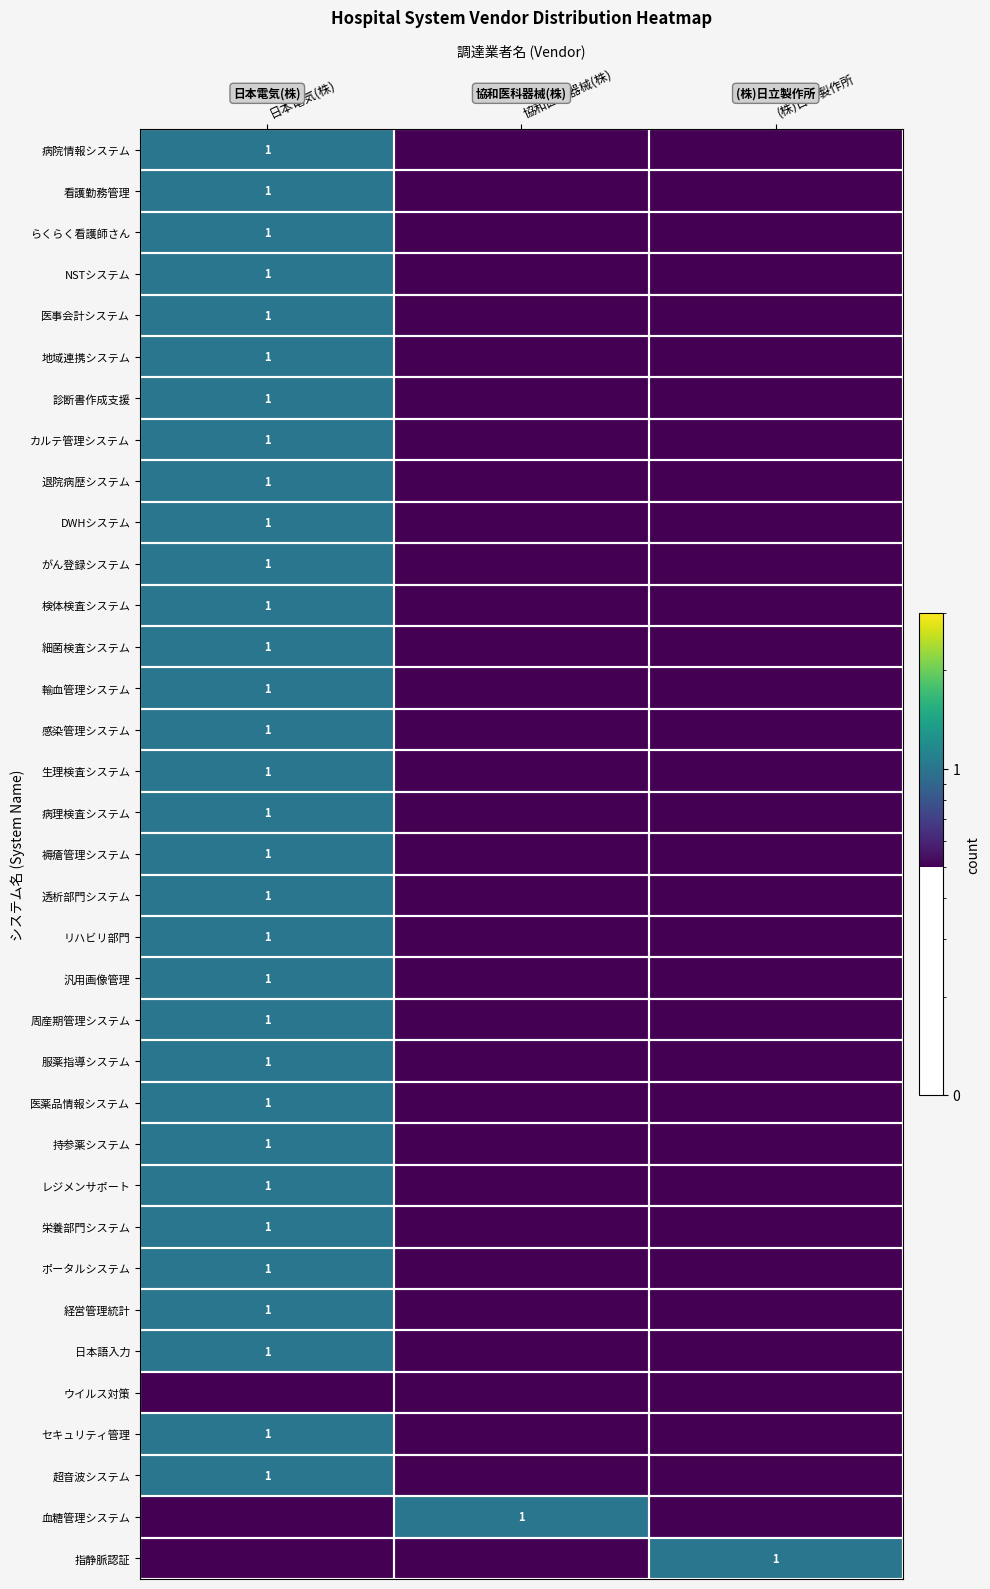

At which category is the sum across all series the highest?

日本電気(株)